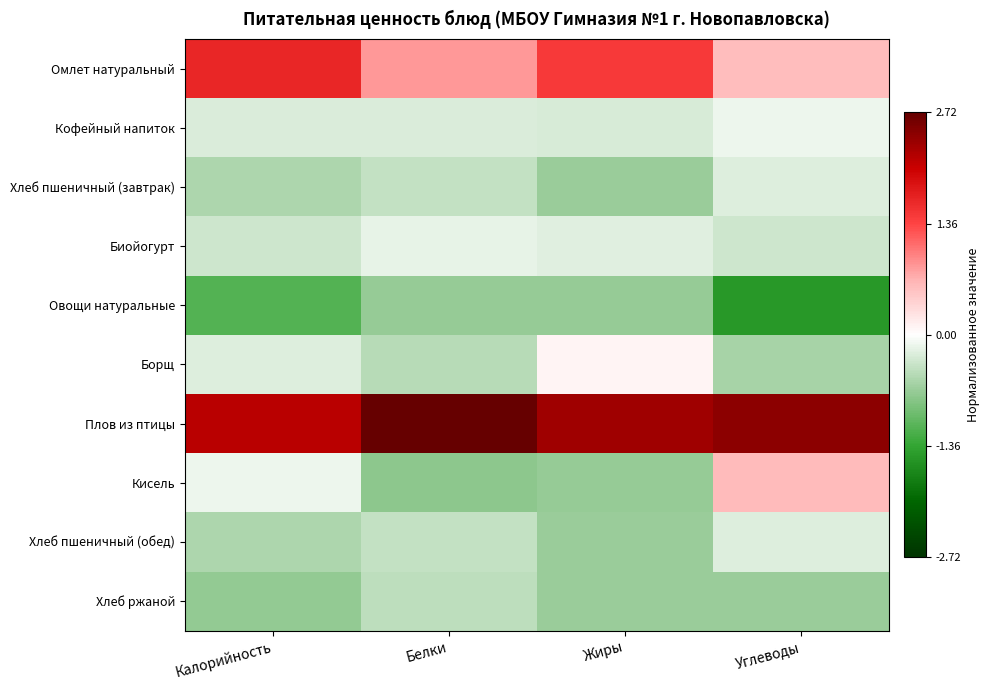

Which series changed the most between Калорийность and Белки?

Омлет натуральный